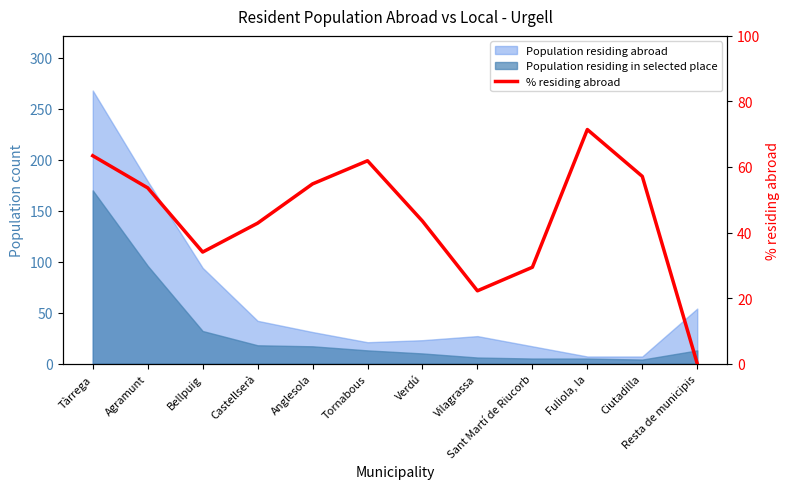

List the labels in order of value, largest first.

Fuliola, la, Tàrrega, Tornabous, Ciutadilla, Anglesola, Agramunt, Verdú, Castellserà, Bellpuig, Sant Martí de Riucorb, Vilagrassa, Resta de municipis